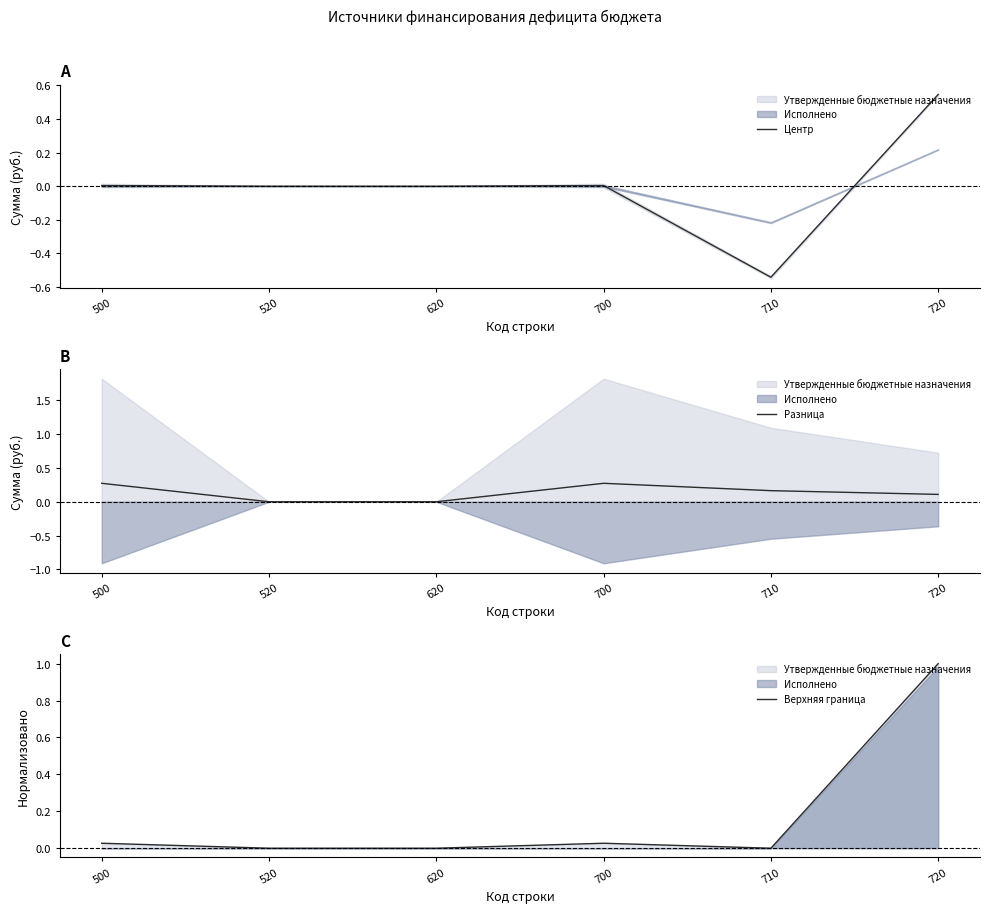

At which label is Разница closest to 0?

520